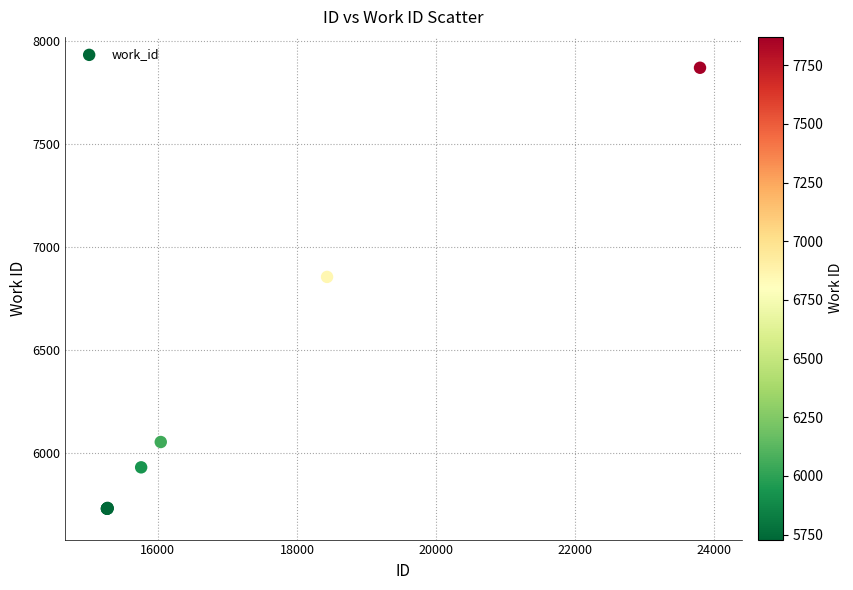

What Y value in the scatter plot is closest to 6800?

6855